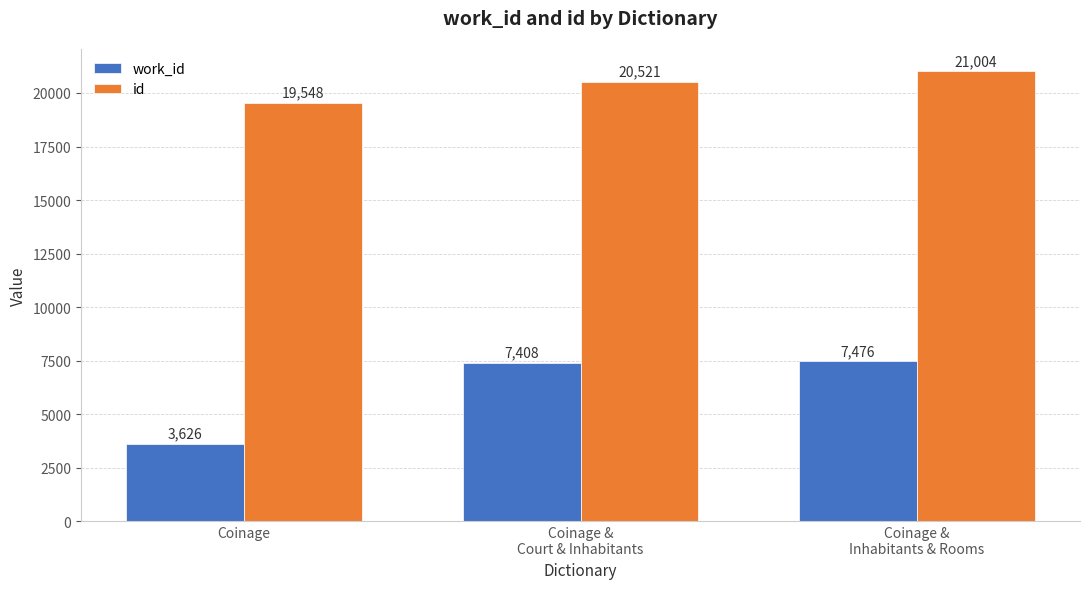

Reading left to right, transcribe all the data shown in this chart.

work_id: Coinage=3626	Coinage &
Court & Inhabitants=7408	Coinage &
Inhabitants & Rooms=7476
id: Coinage=19548	Coinage &
Court & Inhabitants=20521	Coinage &
Inhabitants & Rooms=21004